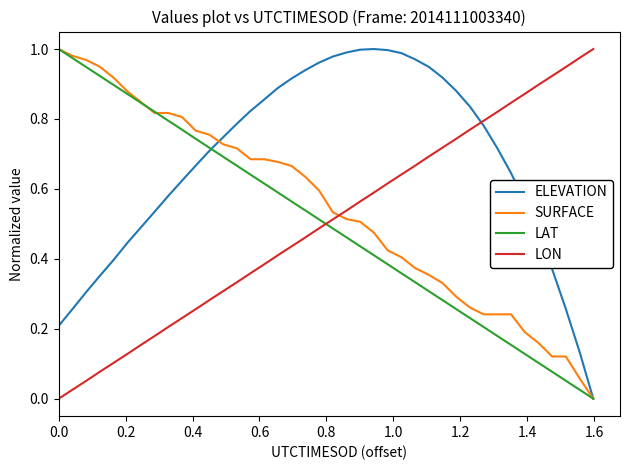

How many lines are shown in the chart?

4